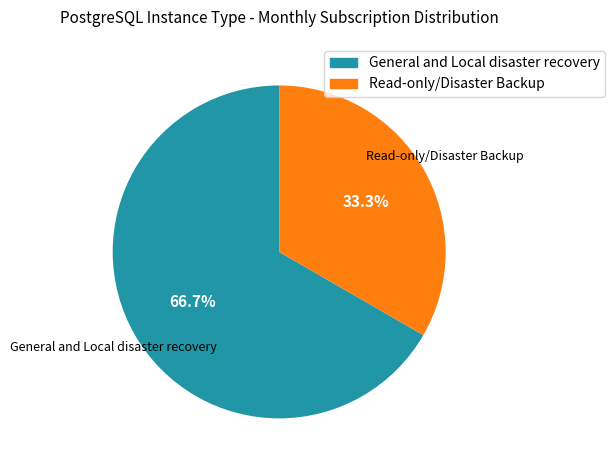

Between Read-only/Disaster Backup and General and Local disaster recovery, which is larger?

General and Local disaster recovery